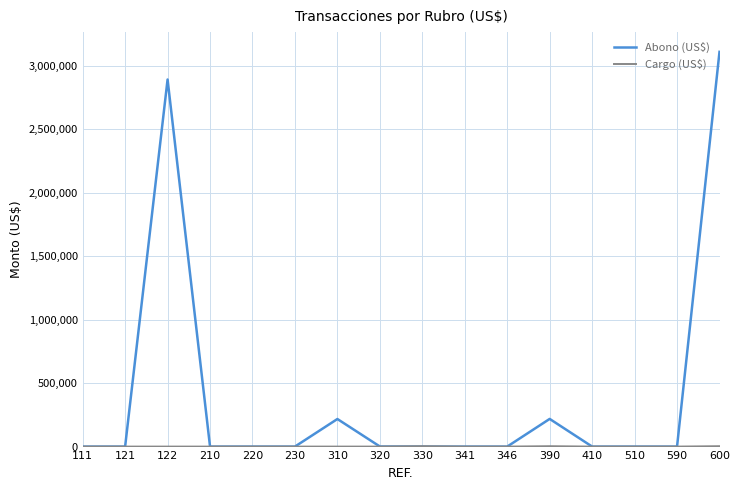

Which series changed the most between 390 and 600?

Abono (US$)